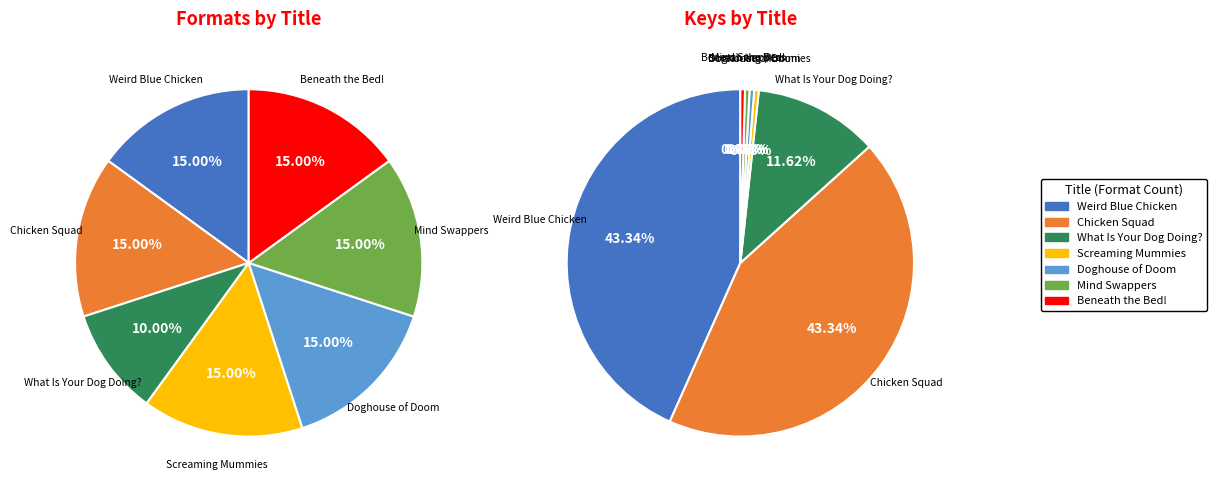

To the nearest percent, what percentage of the pie is Invasion of the Mind Swappers From Asteroid 6!?

15%